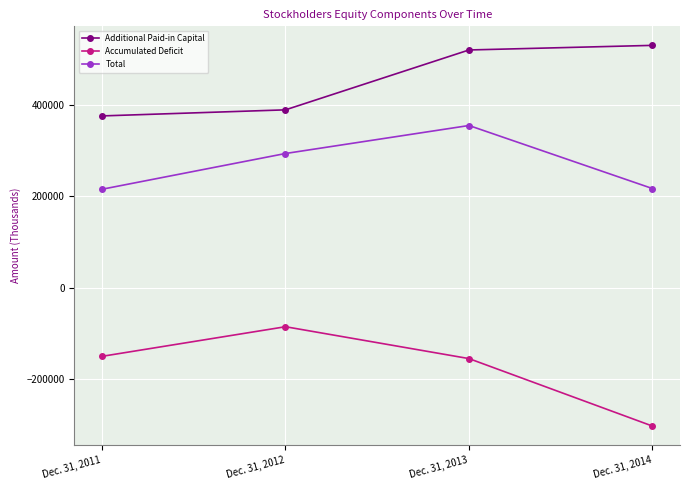

How many lines are shown in the chart?

3